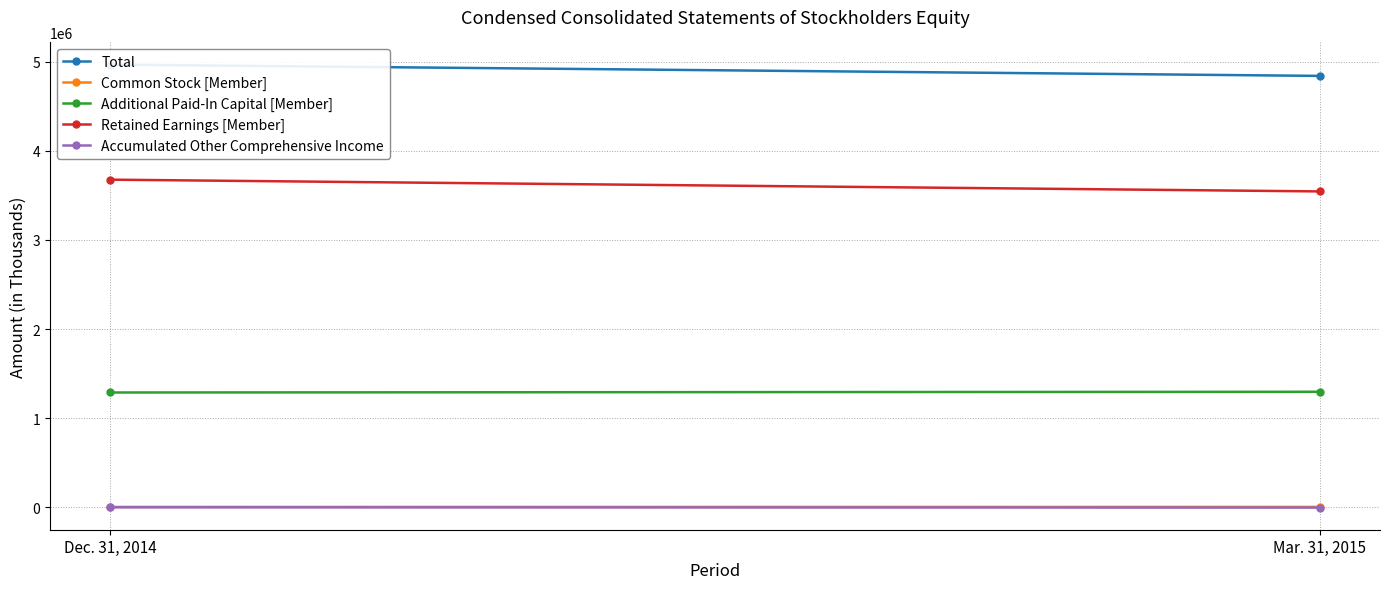

What is the total value across all series at Mar. 31, 2015?

9682076